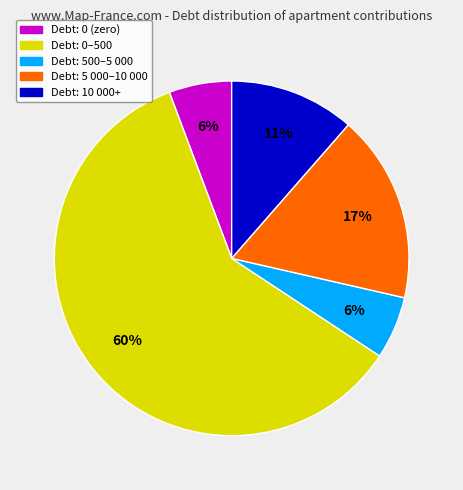

Count the number of slices in the pie.

5